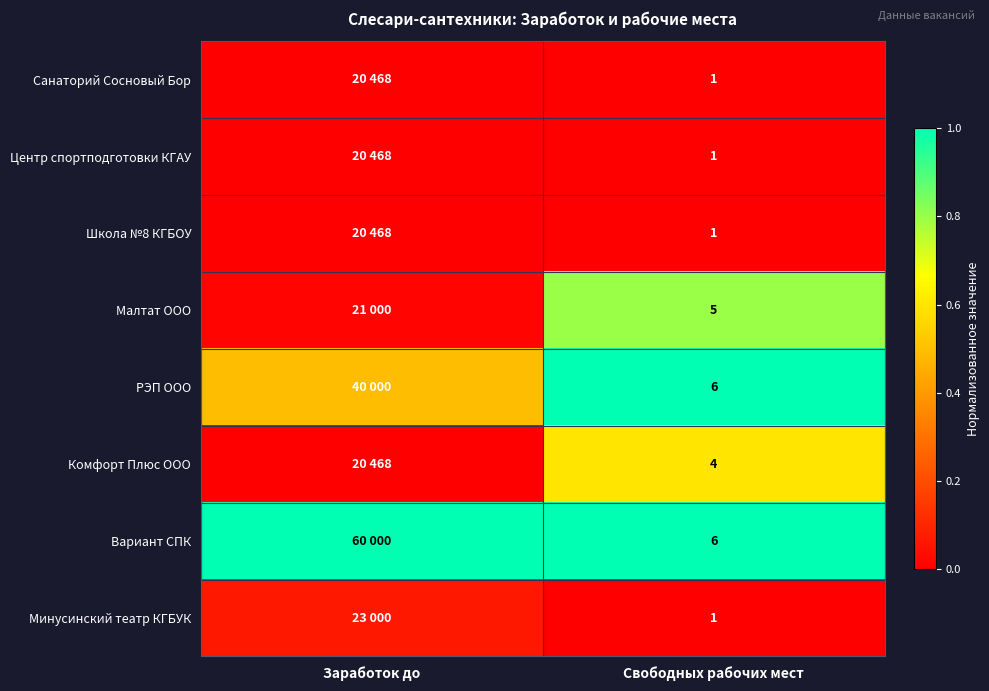

What is the total value across all series at Заработок до?

1.6